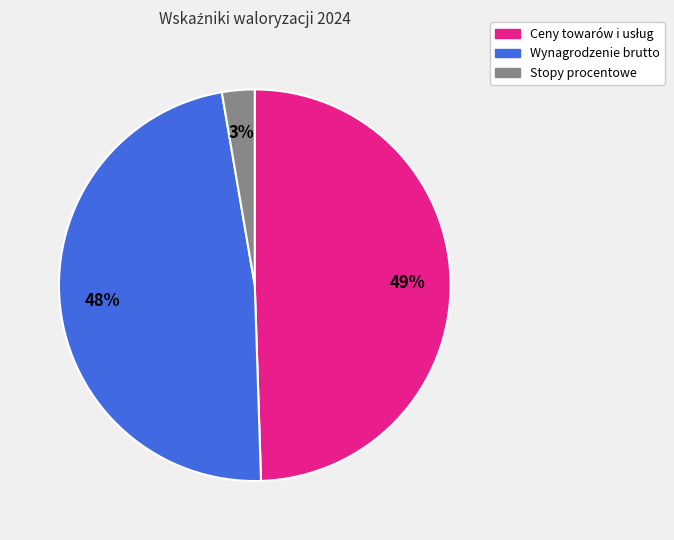

What is the smallest slice in the pie chart?

Stopy procentowe